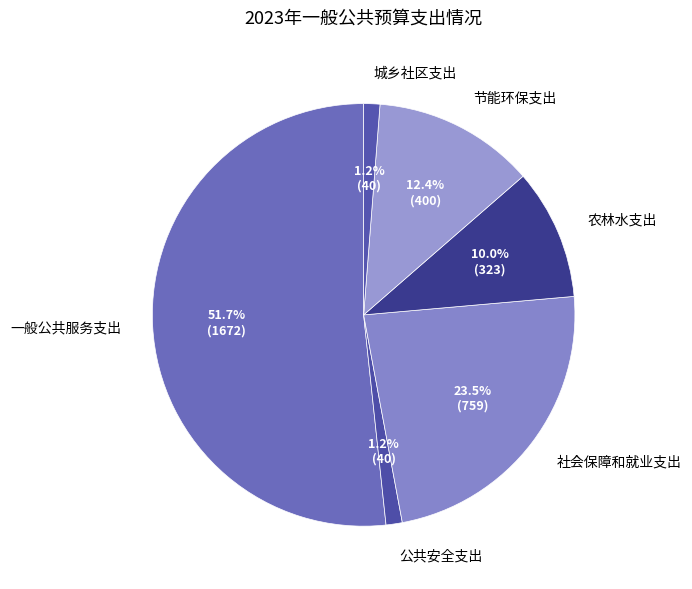

Which has a higher value, 节能环保支出 or 公共安全支出?

节能环保支出